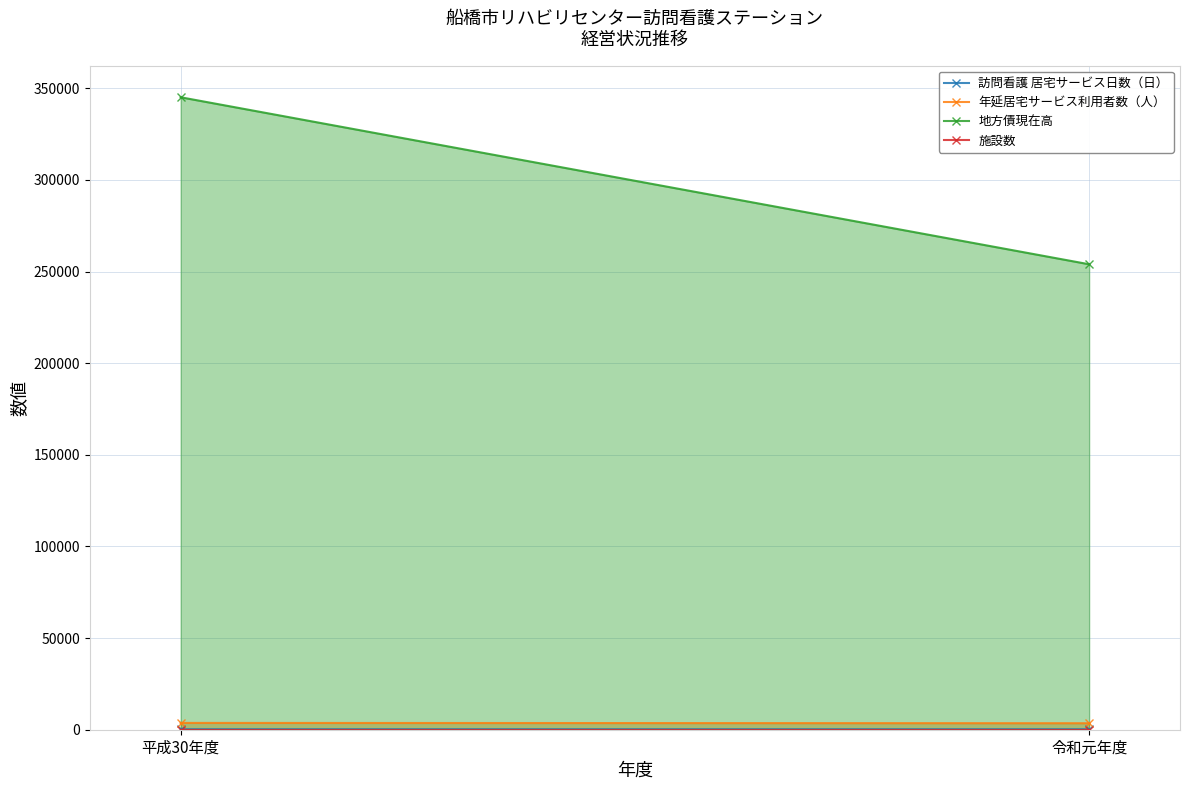

Where is 年延居宅サービス利用者数（人） nearest to the value 3633?

令和元年度